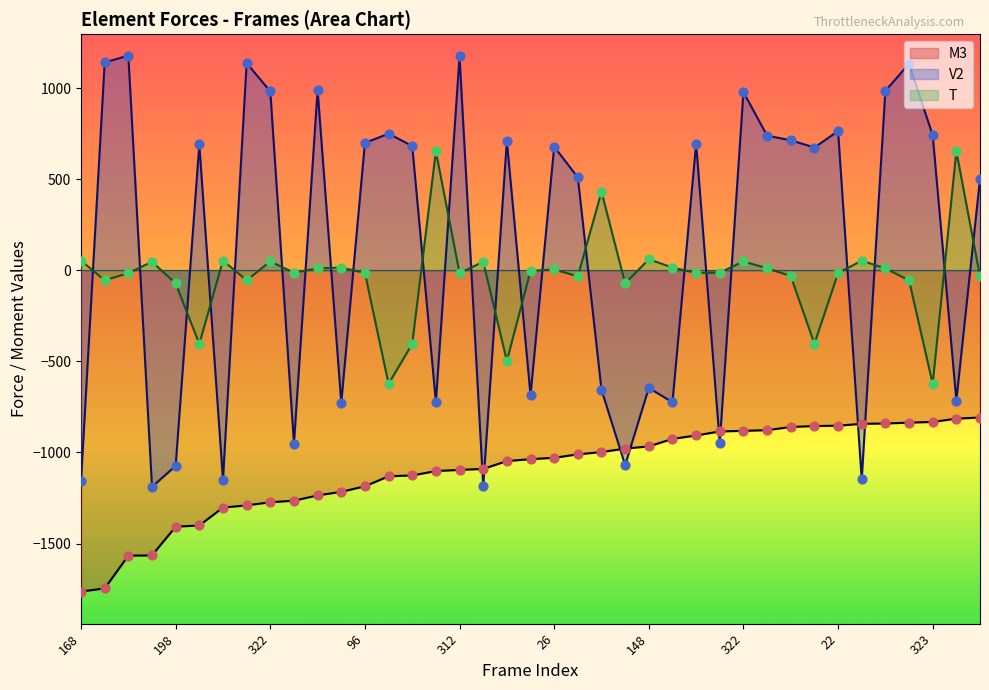

Which series reaches the maximum Y coordinate?

V2